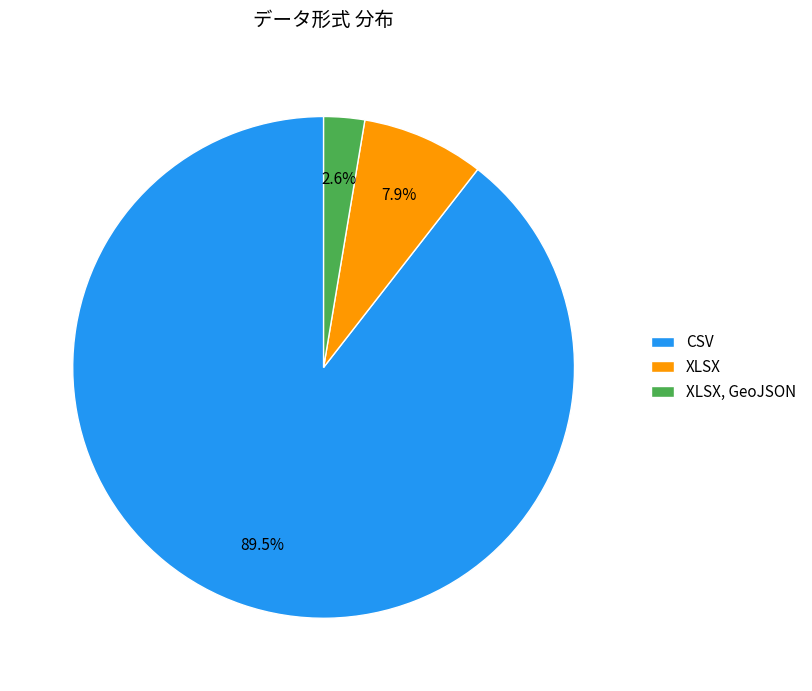

Between CSV and XLSX, which is larger?

CSV